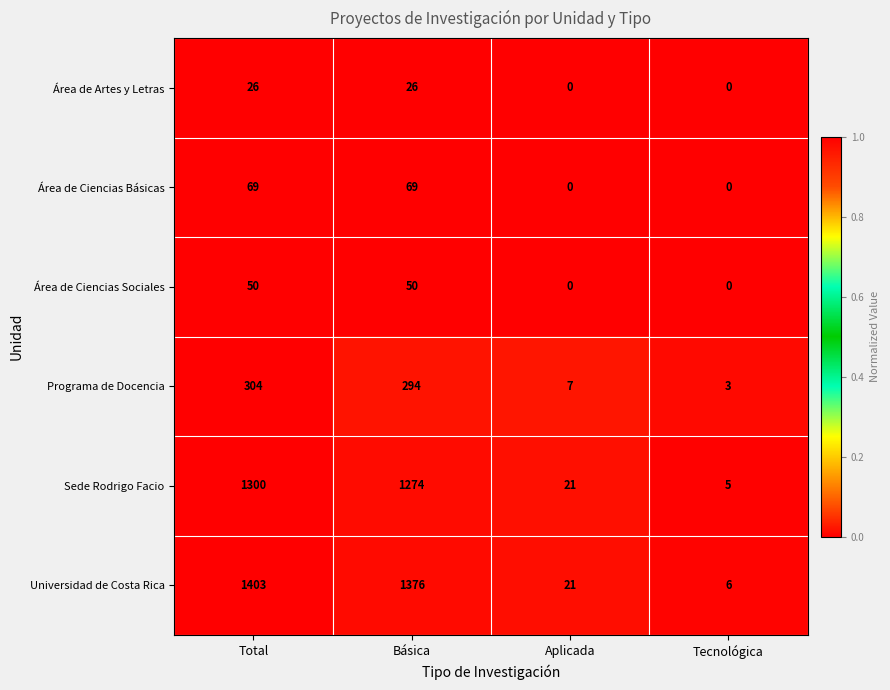

At how many categories does at least one series exceed 0?

4